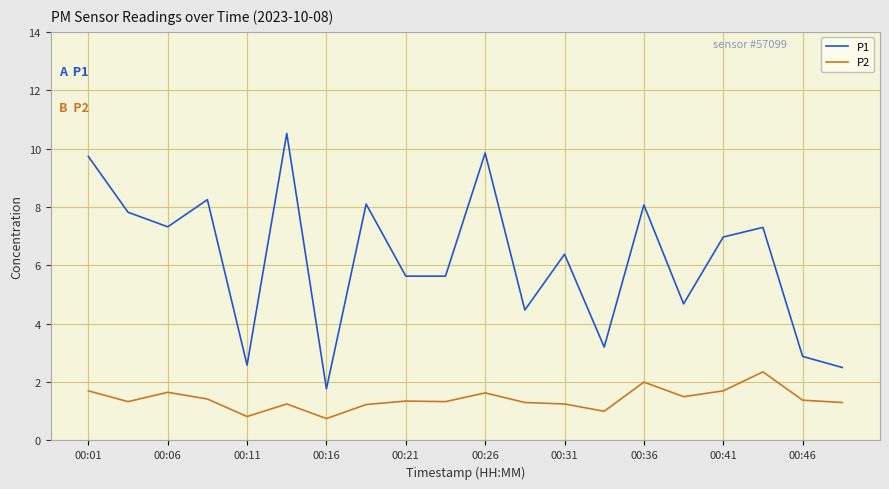

List the series in order of their overall mean, highest first.

P1, P2